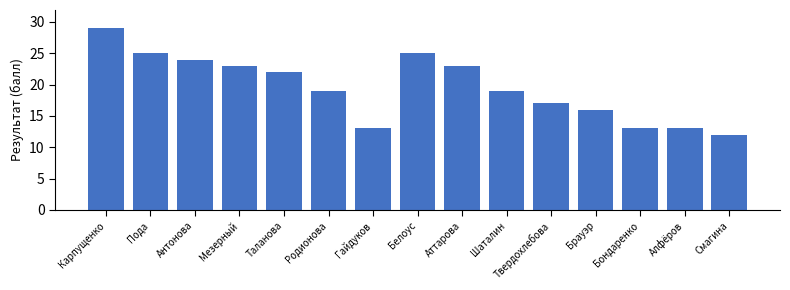

What is the difference between the maximum and minimum values?

17